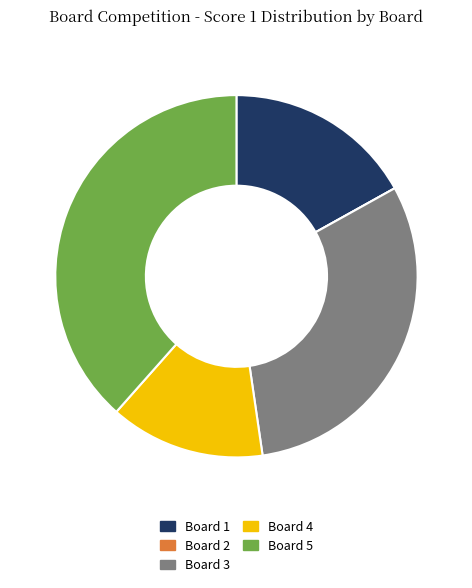

Is the sum of Board 5 and Board 3 greater than half?

Yes